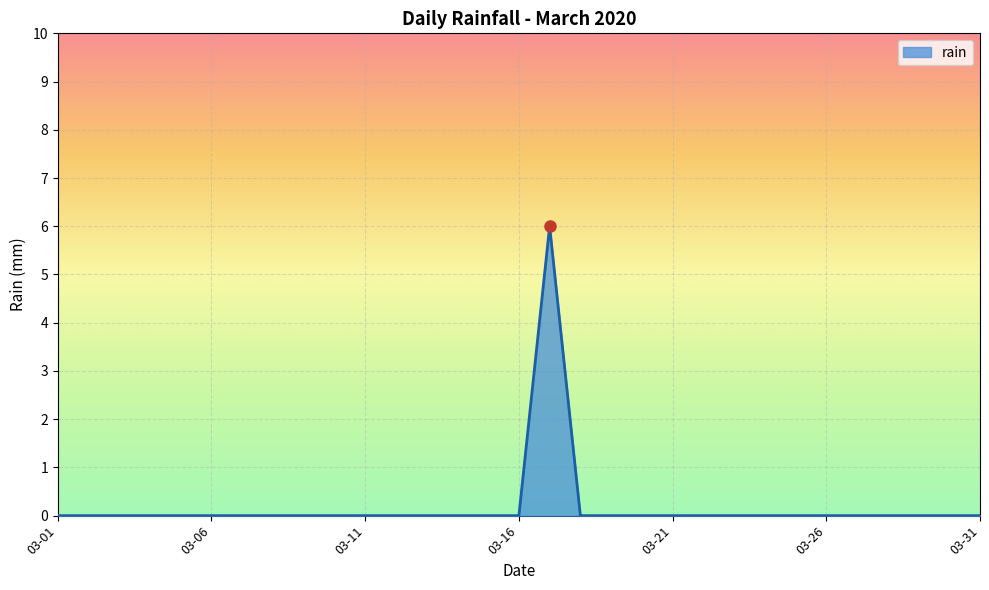

What is the difference between the maximum and minimum values?

6